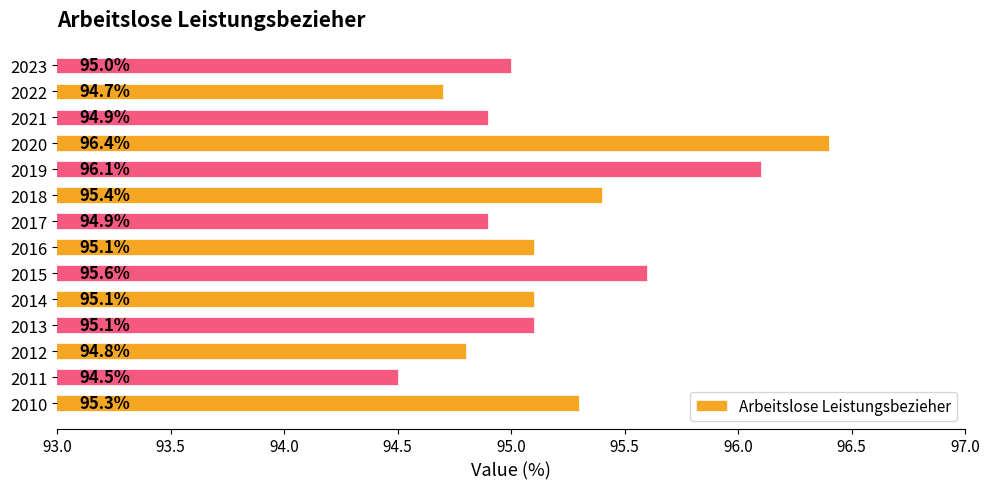

What is the change in value from 2011 to 2016?

+0.6